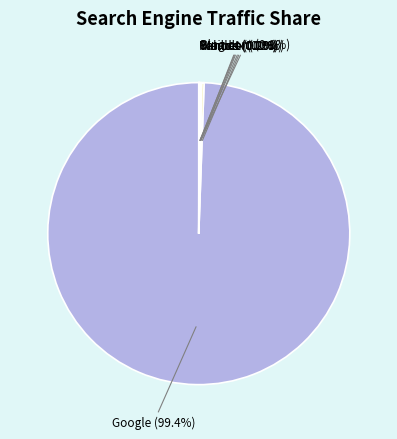

Does any single category account for the majority?

Yes